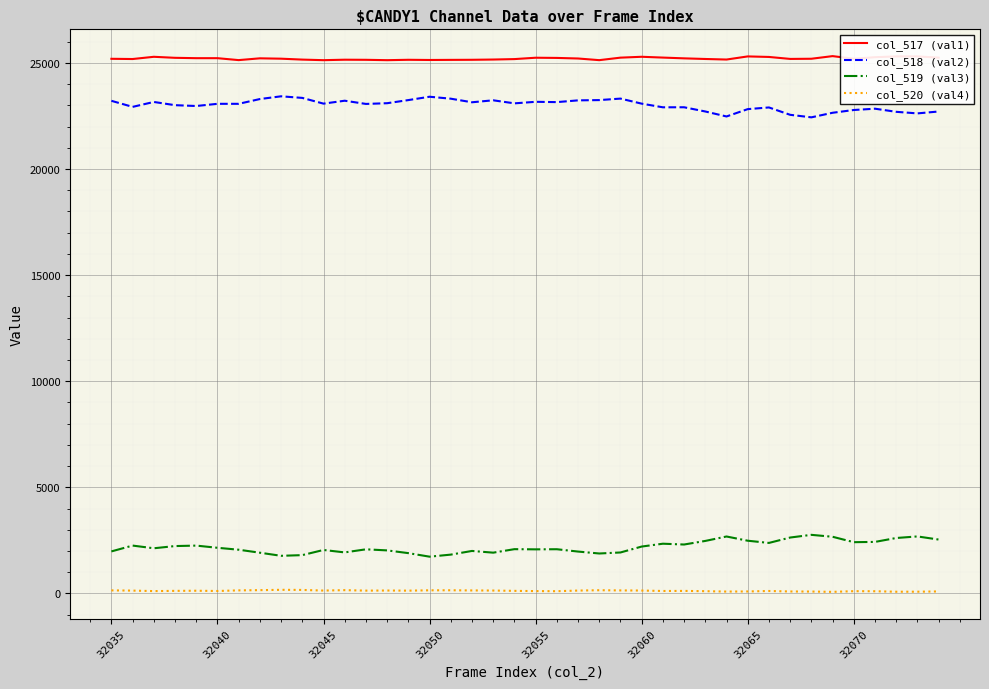

True or false: col_518 (val2) and col_520 (val4) cross at least once.

False